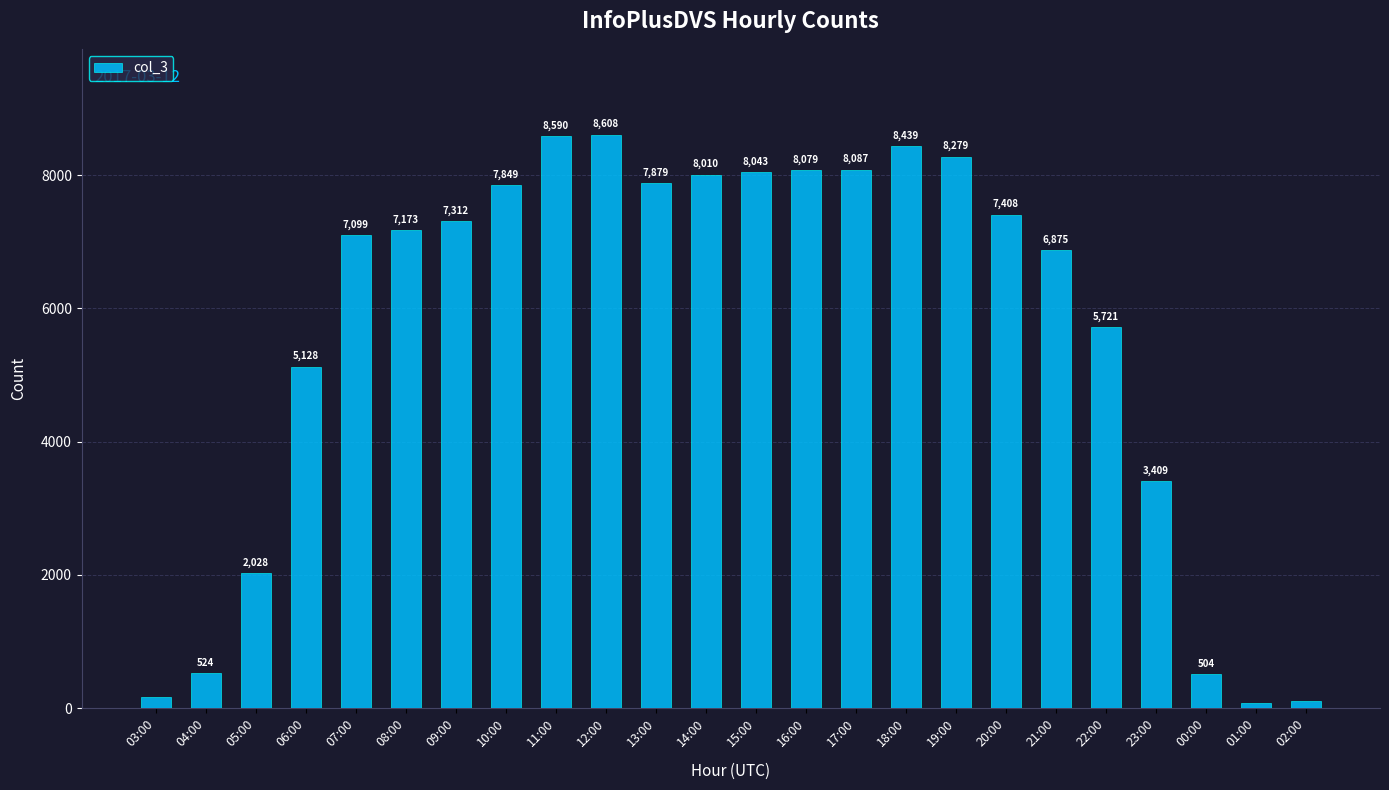

Rank the categories by value from lowest to highest.

01:00, 02:00, 03:00, 00:00, 04:00, 05:00, 23:00, 06:00, 22:00, 21:00, 07:00, 08:00, 09:00, 20:00, 10:00, 13:00, 14:00, 15:00, 16:00, 17:00, 19:00, 18:00, 11:00, 12:00